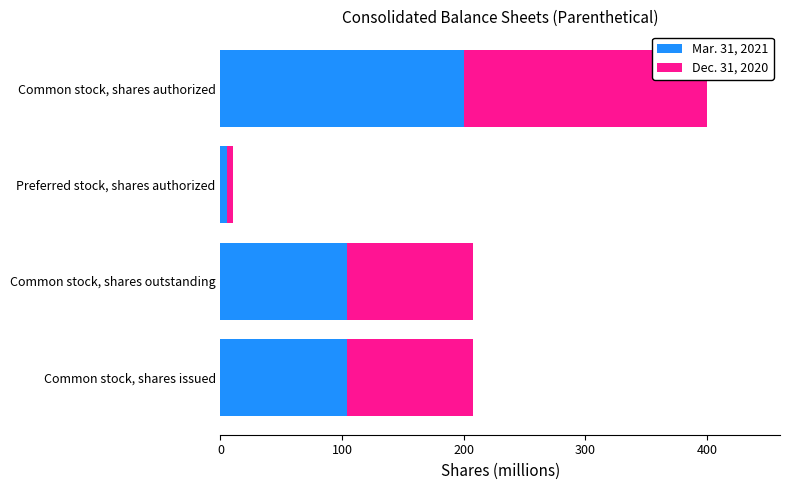

What is the minimum value for Mar. 31, 2021?

5.0